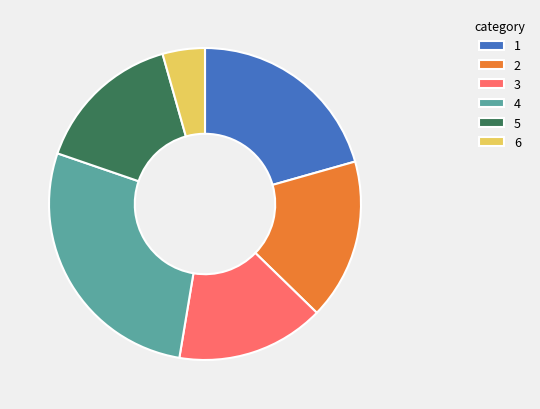

How many slices are in this pie chart?

6